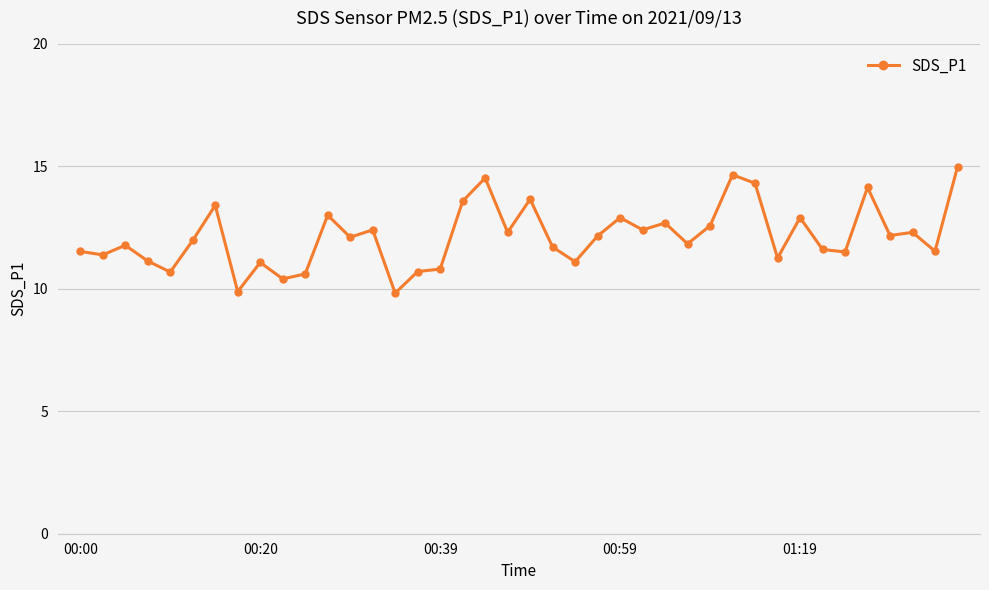

What is the smallest value displayed?

9.8